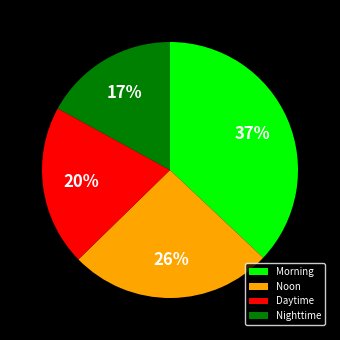

Which has a higher value, Morning or Noon?

Morning